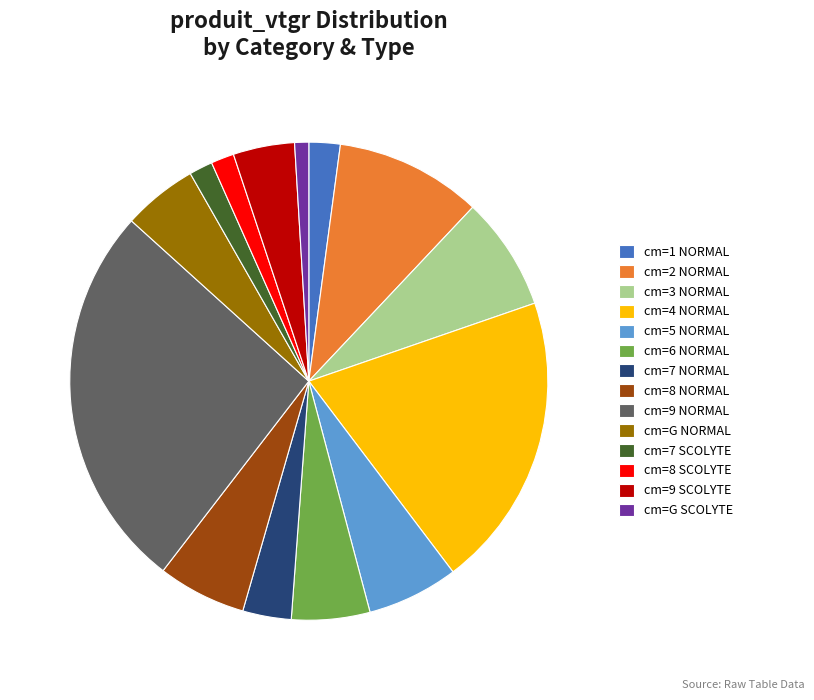

Count the number of slices in the pie.

14